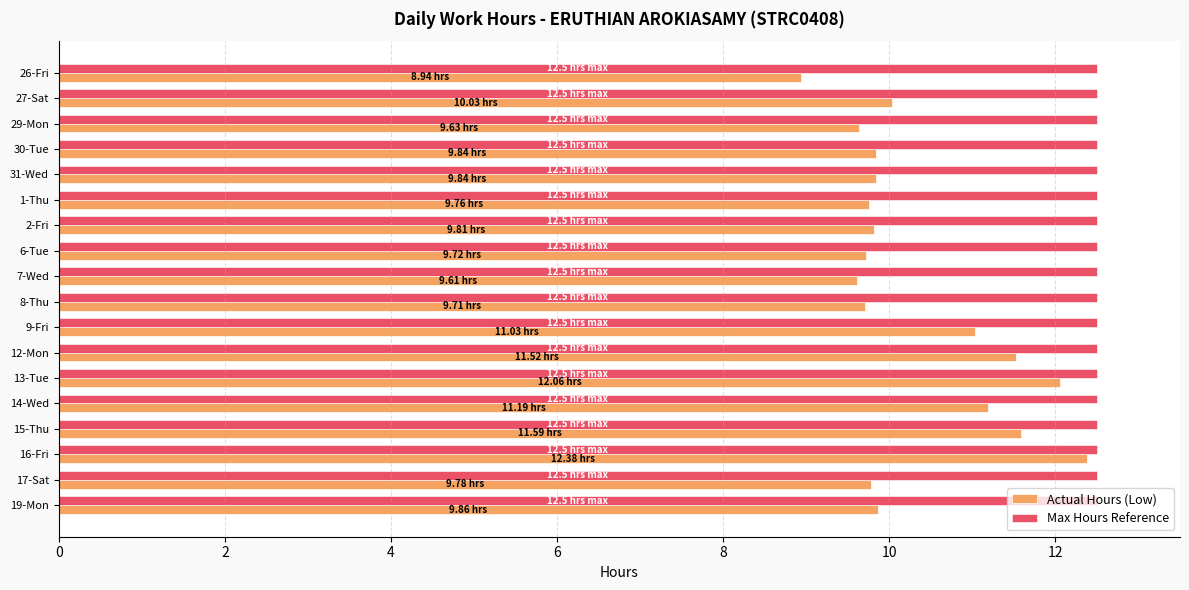

Is the value of Max Hours Reference at 27-Sat greater than the value of Actual Hours (Low) at 27-Sat?

Yes